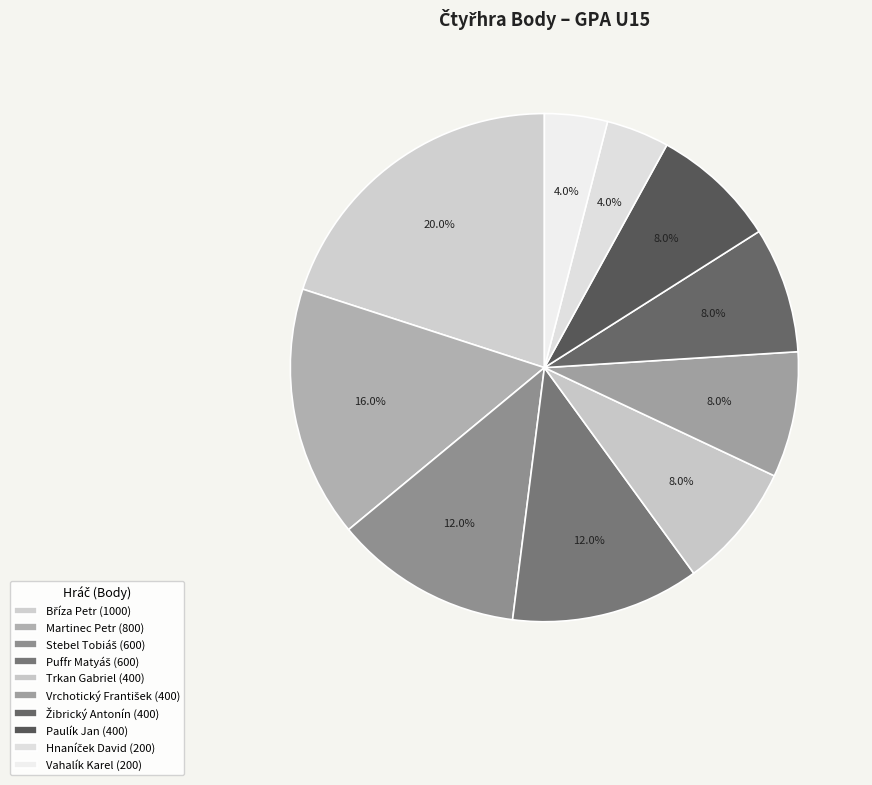

Is it true that Martinec Petr is 4% of the pie?

False